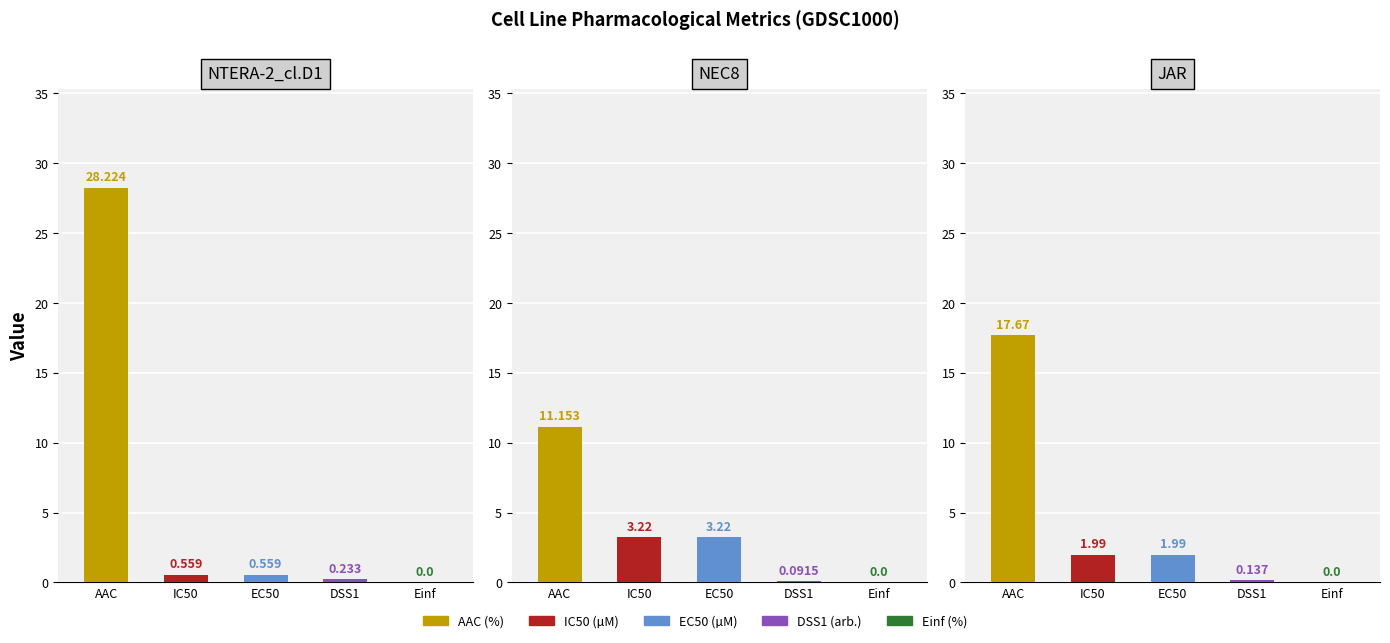

Rank the series by their maximum value, from highest to lowest.

AAC (%), IC50 (µM), EC50 (µM), DSS1 (arb.), Einf (%)